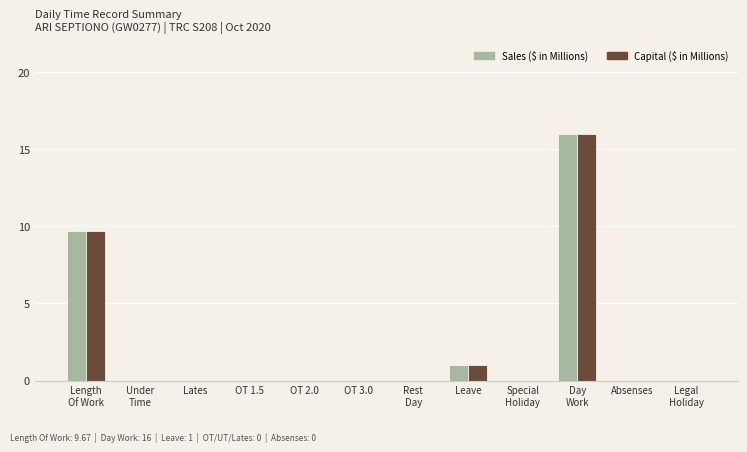

The Sales ($ in Millions) series shows -6.5 at Lates. True or false?

False